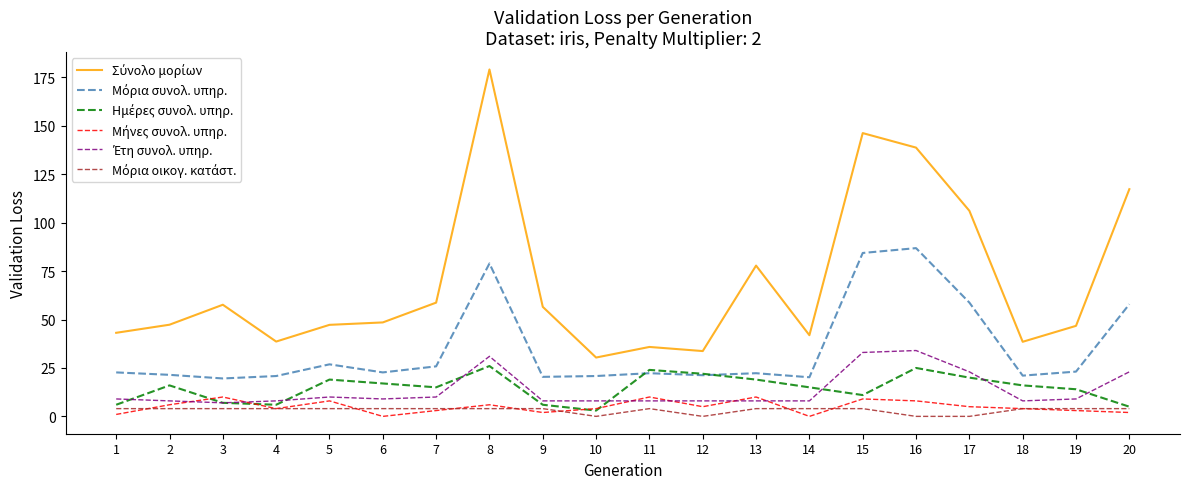

What is the total value across all series at 6?

101.2